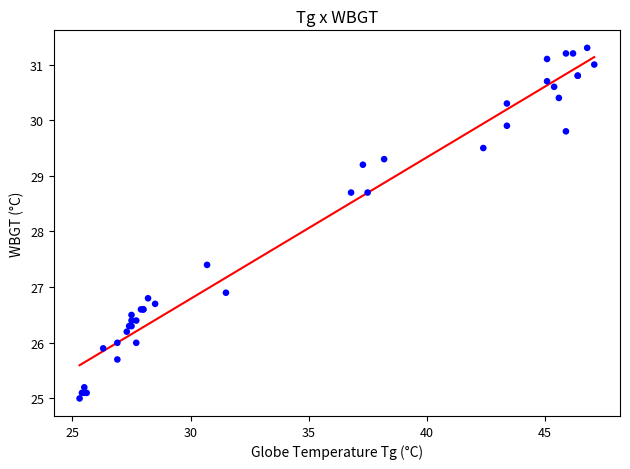

What Y value in the scatter plot is closest to 28?

27.4